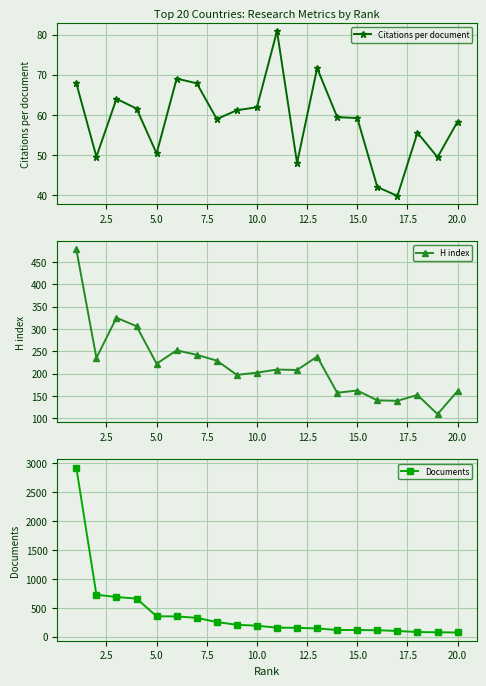

Does the chart display data point markers on the line(s)?

Yes